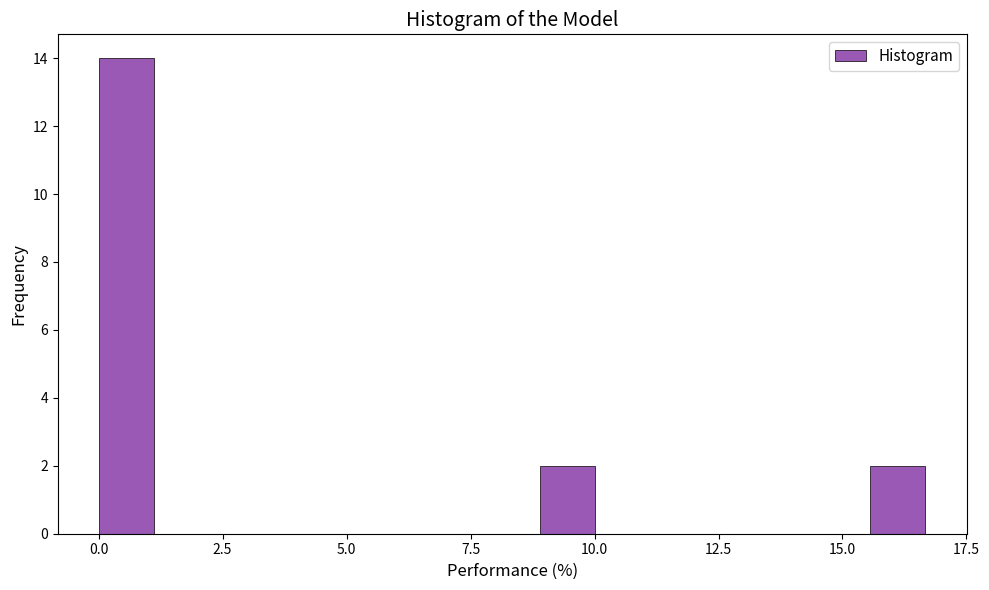

Around what value on the x-axis is the tallest bar? Give the approximate position of its centre, as read against the axis.

0.5